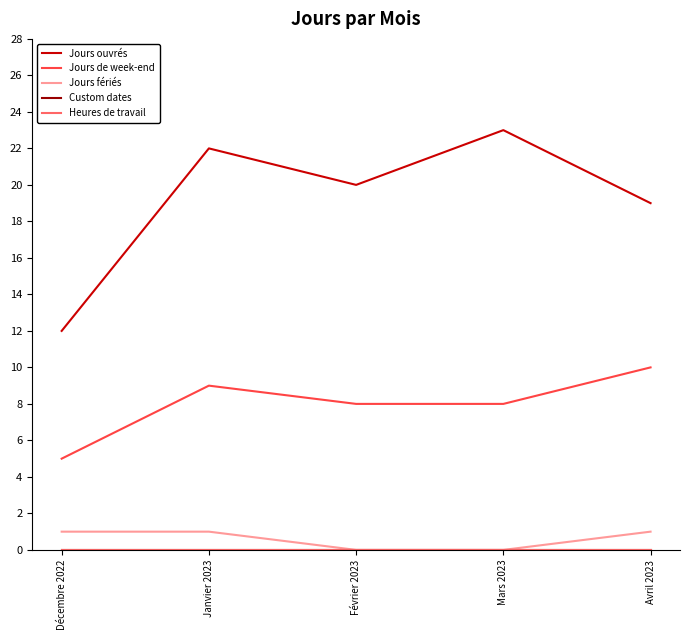

What is the average value of the Jours fériés series?

1